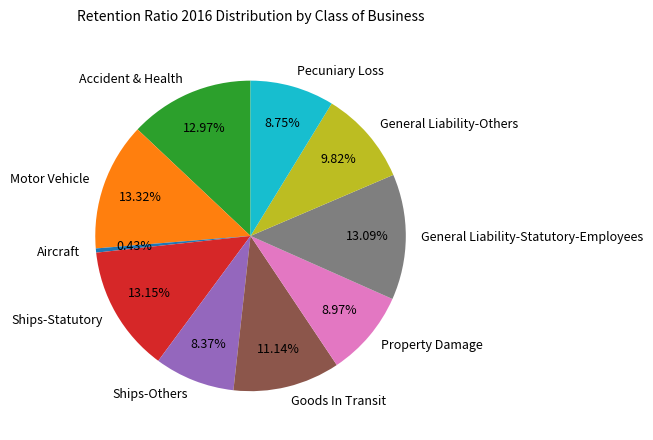

How many segments does this pie chart have?

10